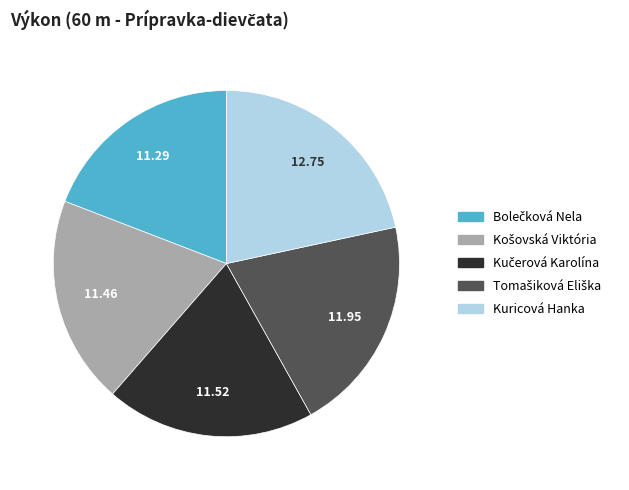

What is the largest slice in the pie chart?

Kuricová Hanka